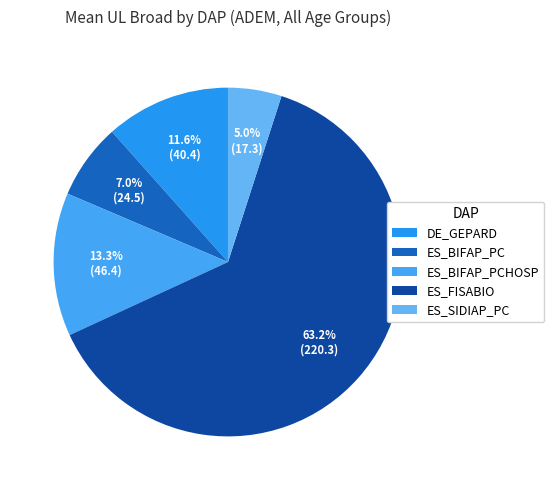

How many slices are in this pie chart?

5